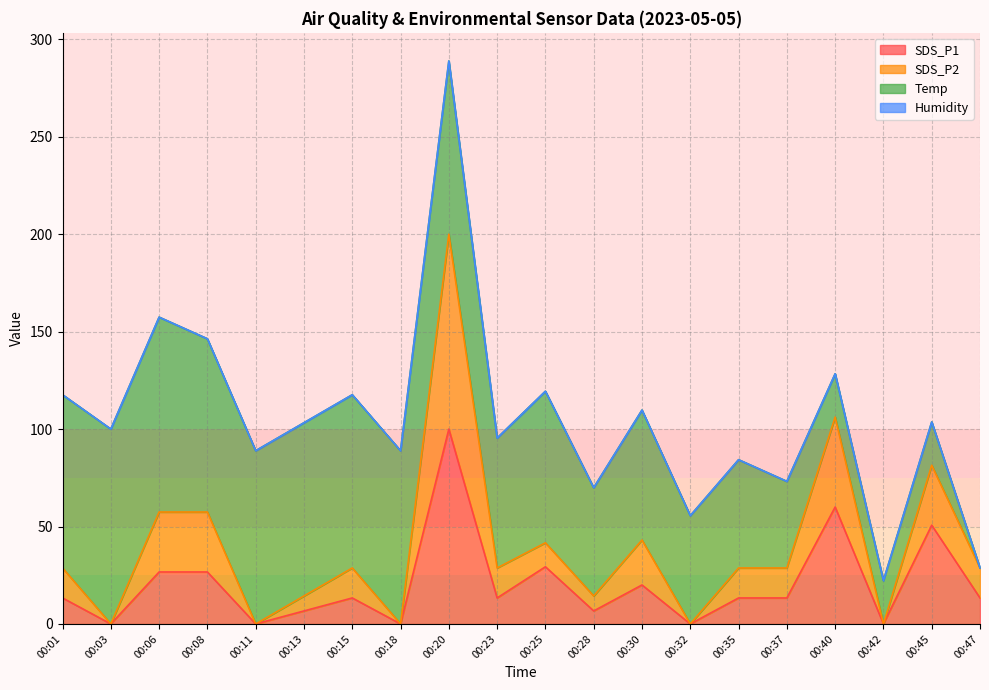

What is the highest value of the SDS_P1 series?

100.0